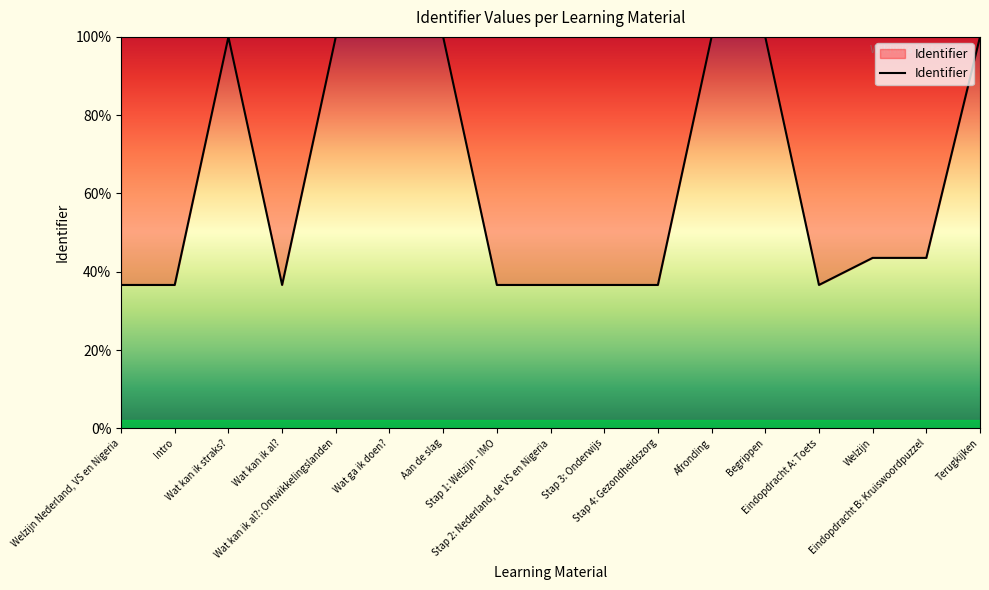

Does the chart display data point markers on the line(s)?

No